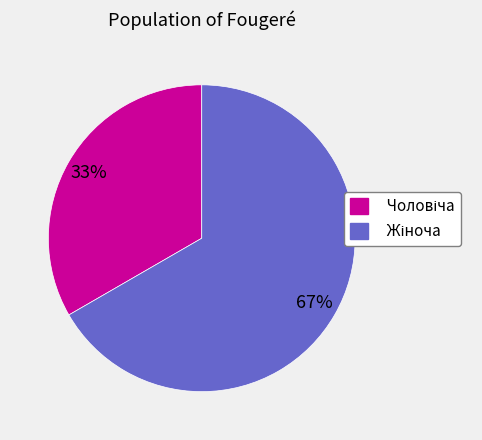

Is there any slice that represents more than half of the pie?

Yes